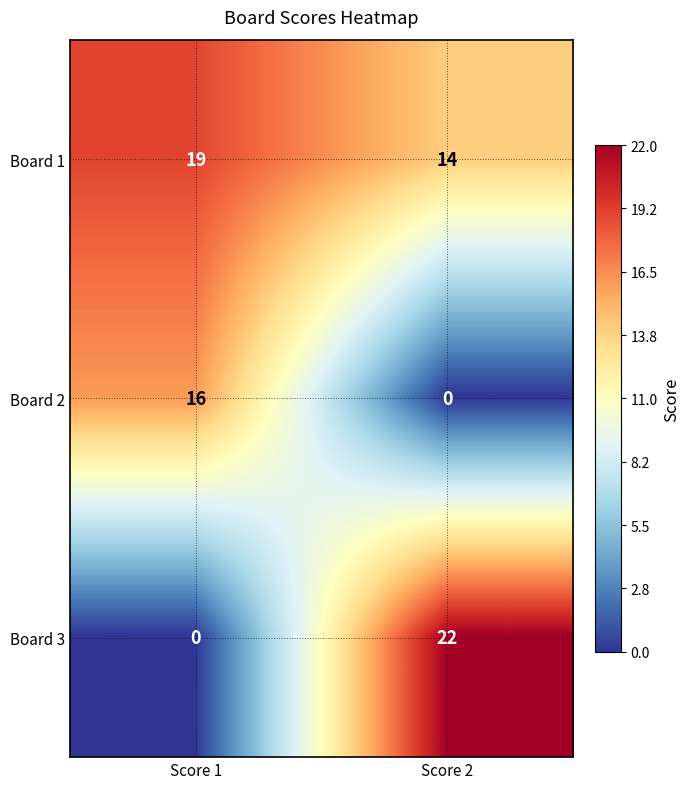

What is the sum of the Board 3 values at Score 2 and Score 1?

22